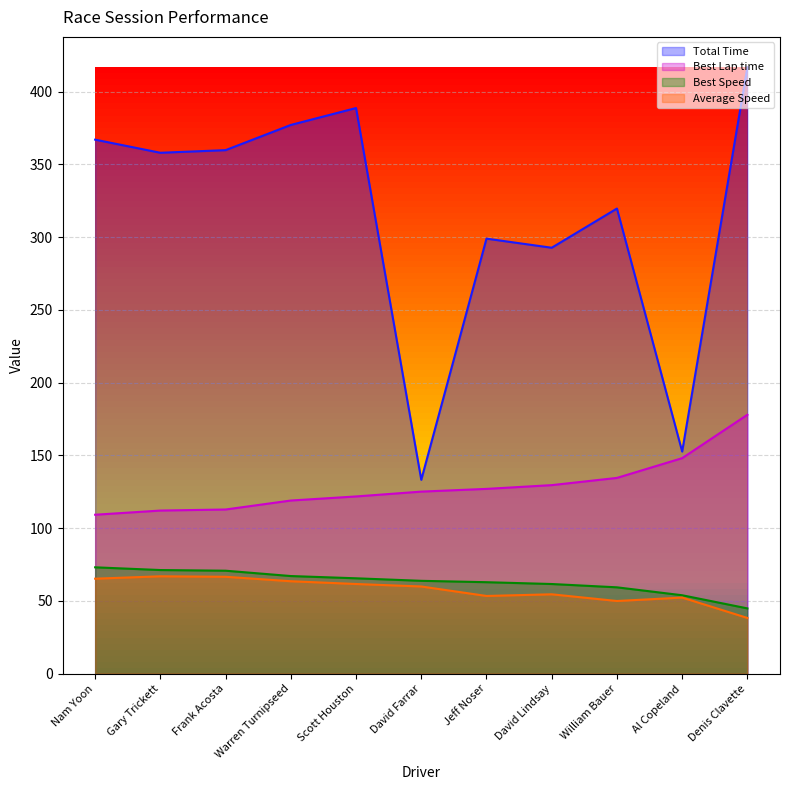

At Frank Acosta, list the series in order from largest to smallest.

Total Time, Best Lap time, Best Speed, Average Speed